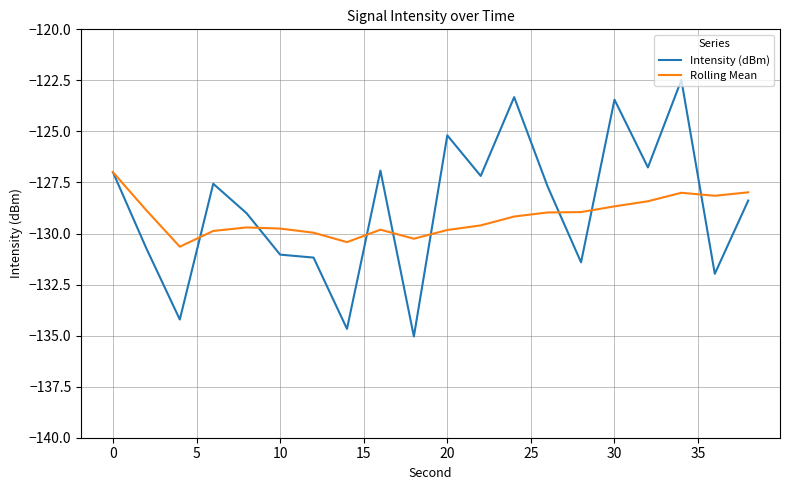

How many lines are shown in the chart?

2